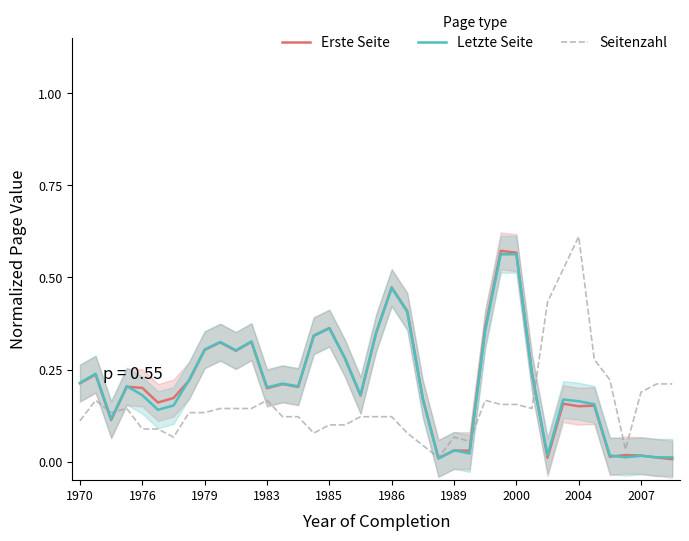

Which series ends up on top after the final intersection of Erste Seite and Seitenzahl?

Seitenzahl